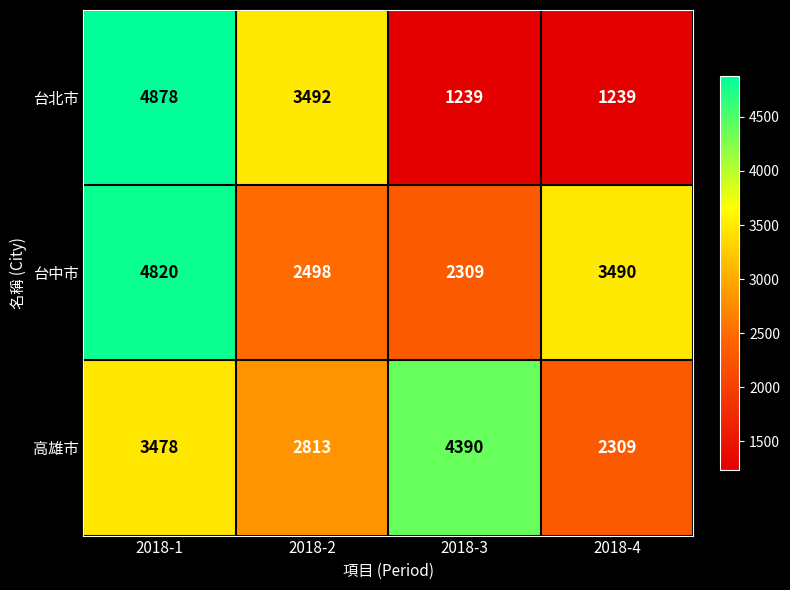

Reading left to right, what are all the values shown in this chart?

台北市: 4878	3492	1239	1239
台中市: 4820	2498	2309	3490
高雄市: 3478	2813	4390	2309